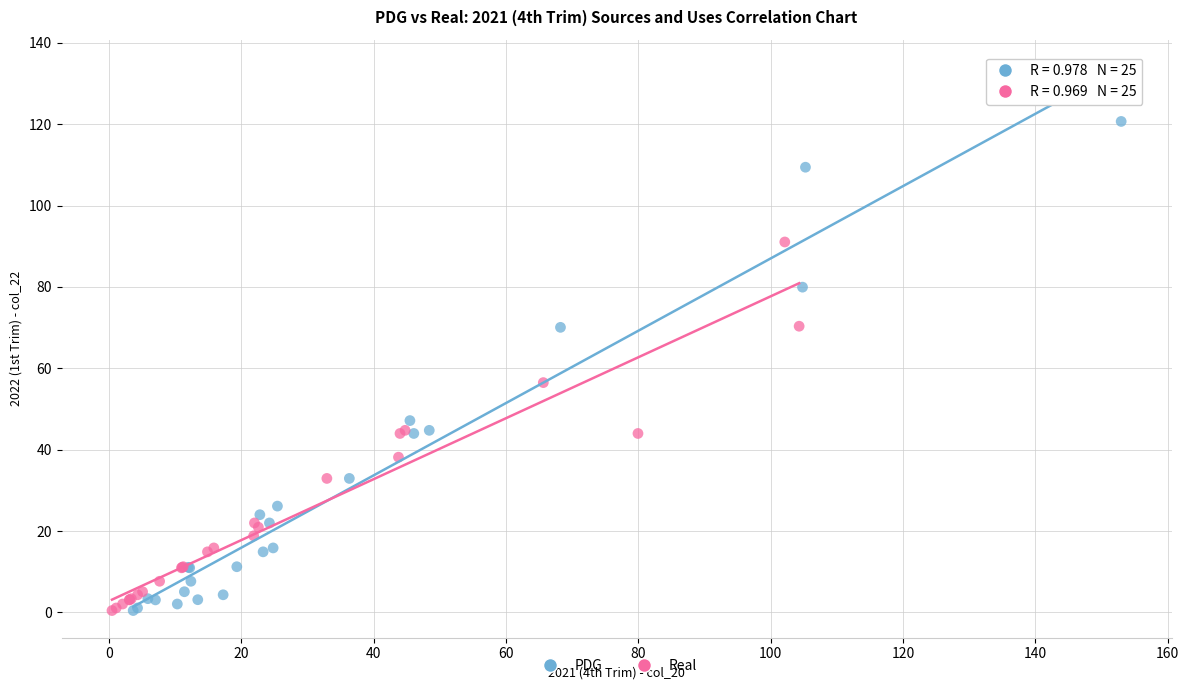

Which series has the largest Y range (max minus min)?

PDG